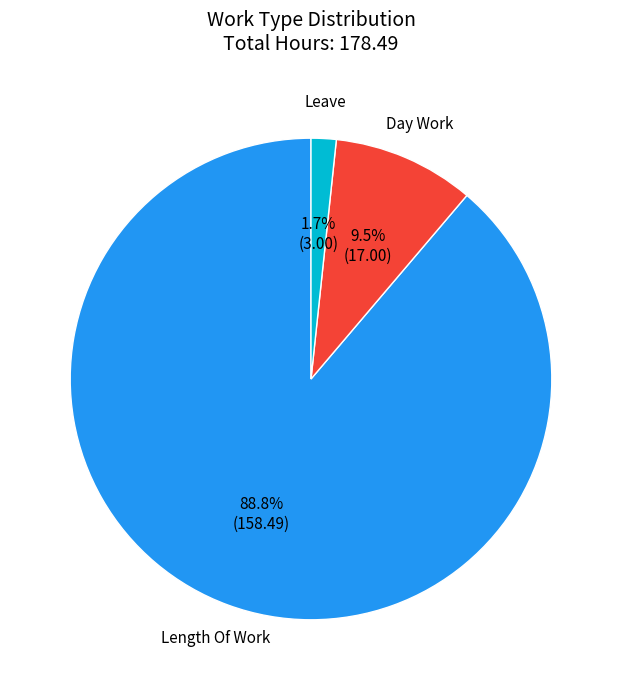

Count the number of slices in the pie.

3